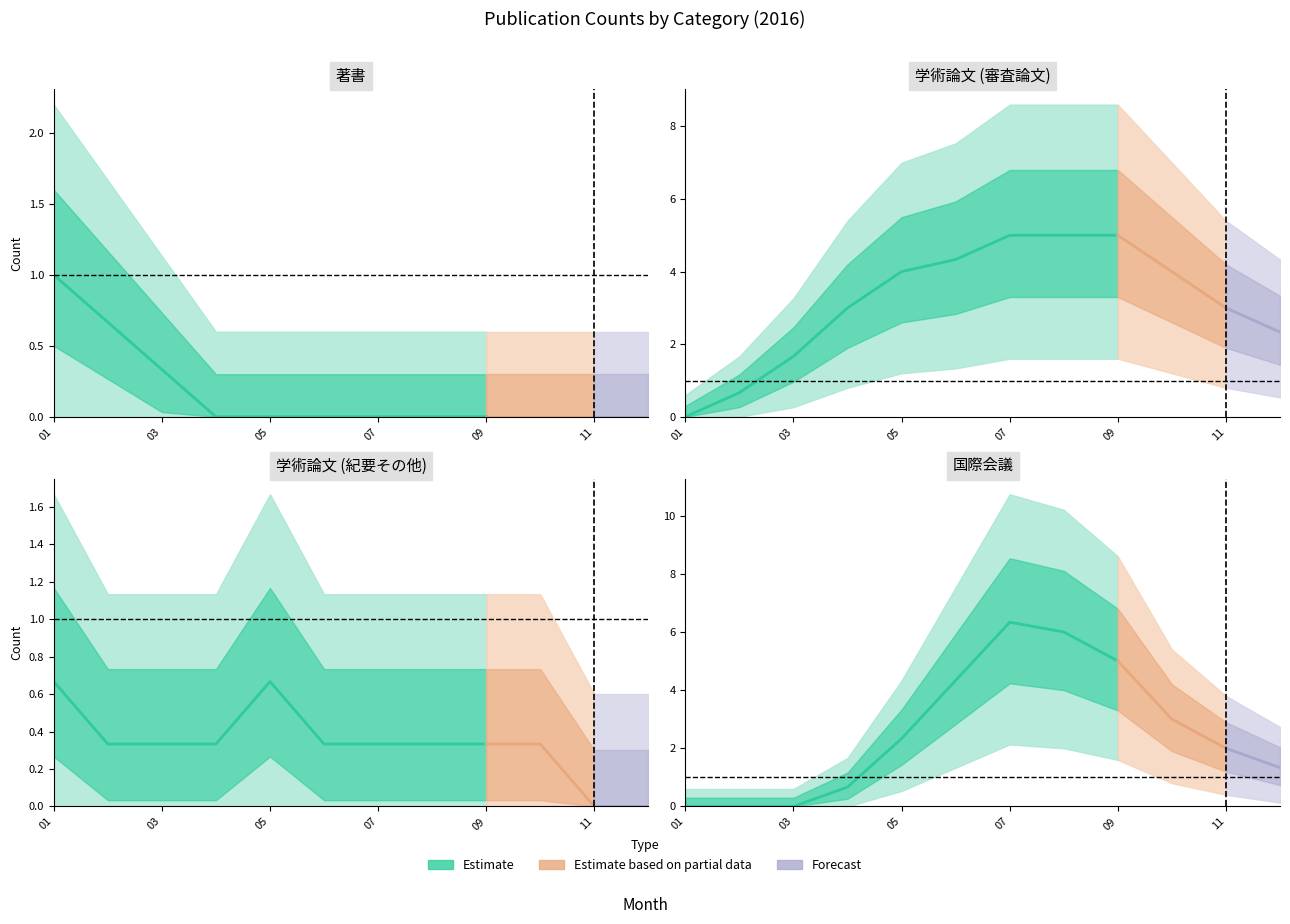

How many categories are shown in the chart?

12